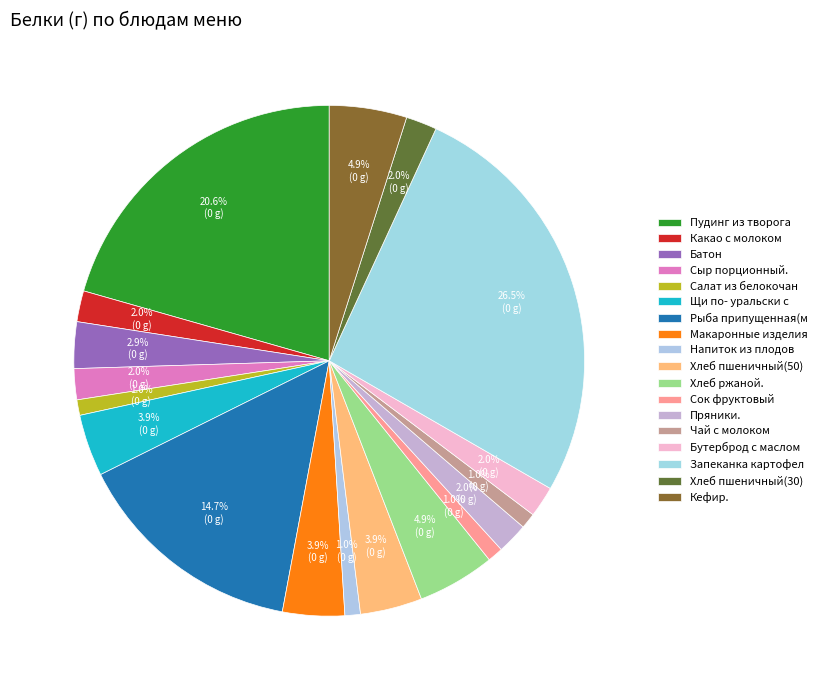

Between Бутерброд с маслом and Хлеб ржаной., which is larger?

Хлеб ржаной.